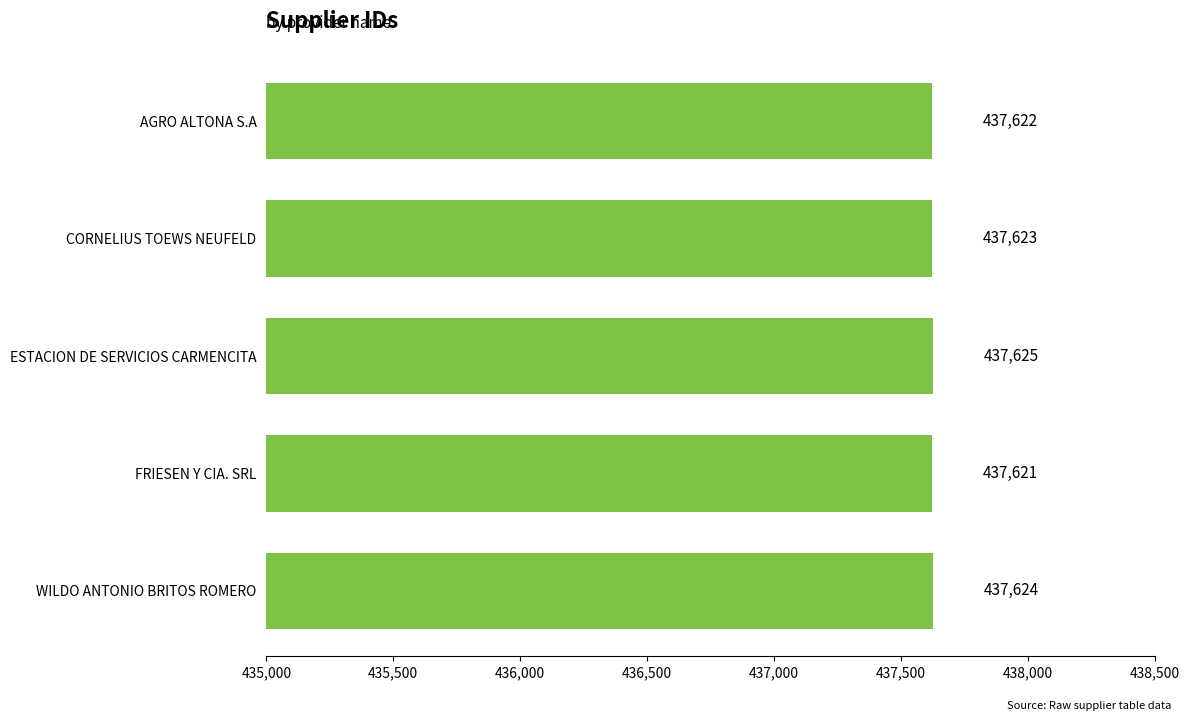

How many data points does each series have?

5